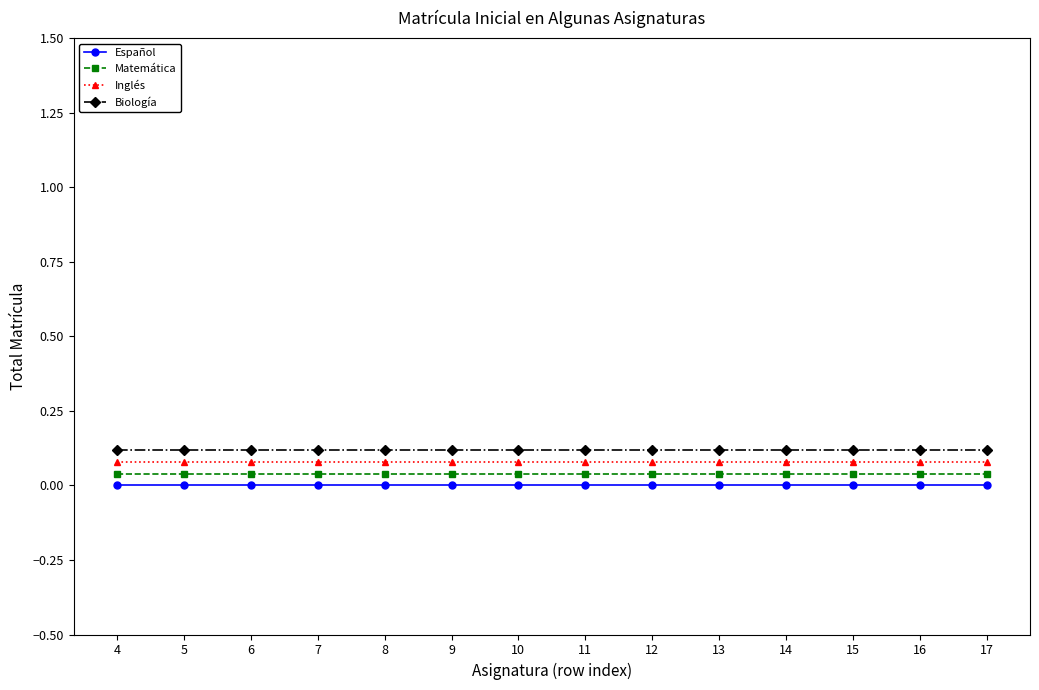

True or false: Español and Biología cross at least once.

False